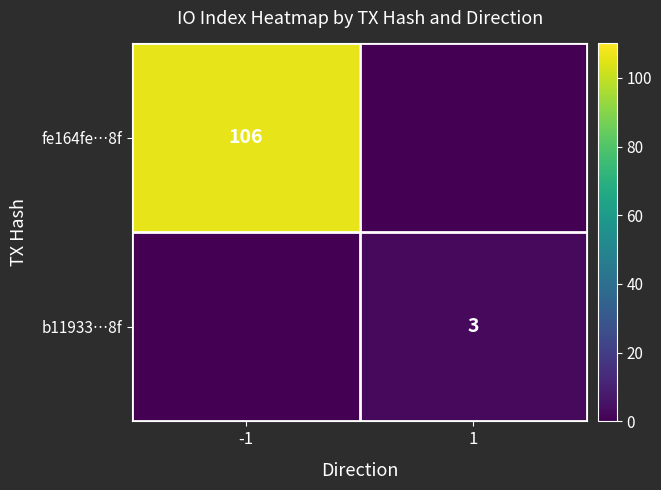

True or false: b11933…8f has a value of 1 at 1.

False